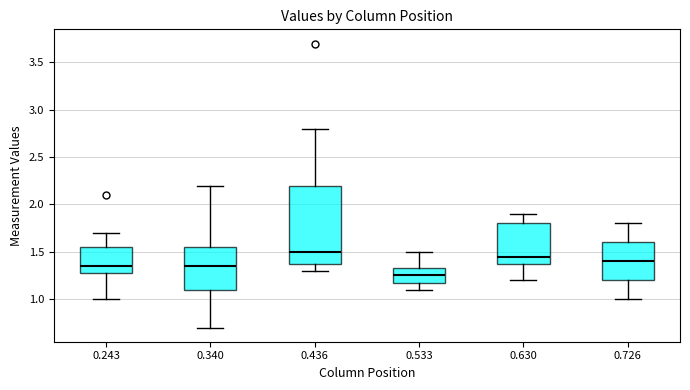

Which box's median line is the highest?

0.436